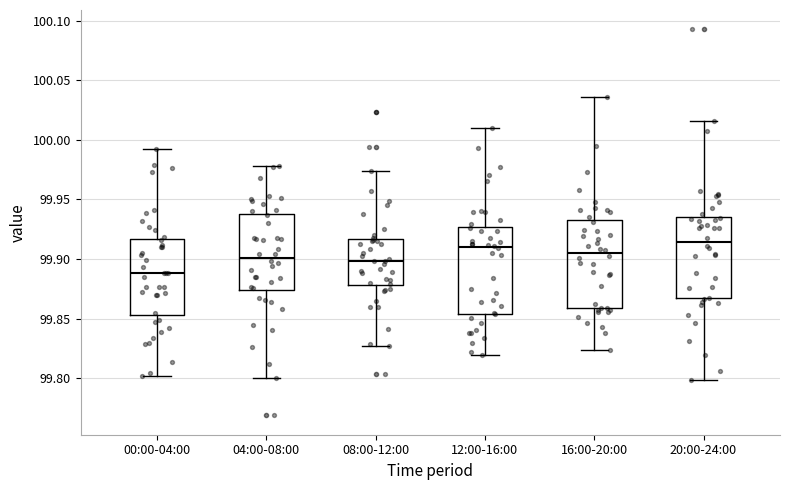

Reading left to right, transcribe this box plot: for each box, give where its median line is, the range the box spans, and where its two whiskers end, as read against the y-axis. The values are not printed on the chart, so give them approximately, as read against the axis.

00:00-04:00: median 99.890, box 99.855 to 99.915, whiskers 99.800 to 99.995
04:00-08:00: median 99.900, box 99.875 to 99.940, whiskers 99.800 to 99.980
08:00-12:00: median 99.900, box 99.880 to 99.915, whiskers 99.825 to 99.975
12:00-16:00: median 99.910, box 99.855 to 99.925, whiskers 99.820 to 100.010
16:00-20:00: median 99.905, box 99.860 to 99.930, whiskers 99.825 to 100.035
20:00-24:00: median 99.915, box 99.865 to 99.935, whiskers 99.800 to 100.015